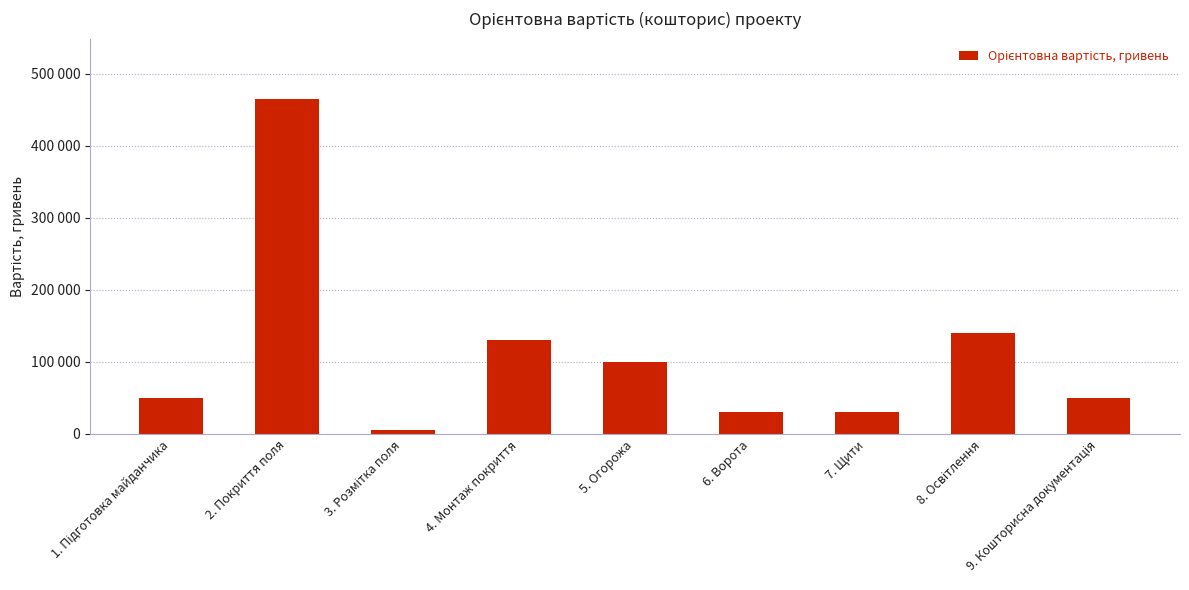

Which has a higher value, 1. Підготовка майданчика or 6. Ворота?

1. Підготовка майданчика